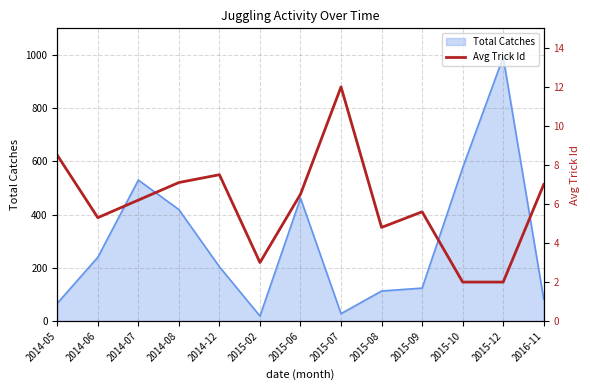

What is the smallest value displayed?

2.0